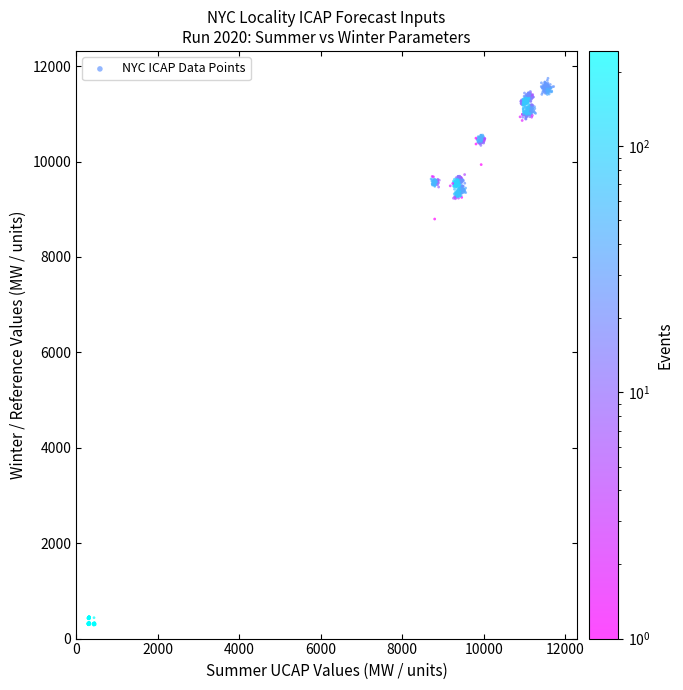

What Y value in the scatter plot is closest to 6012?

8794.7